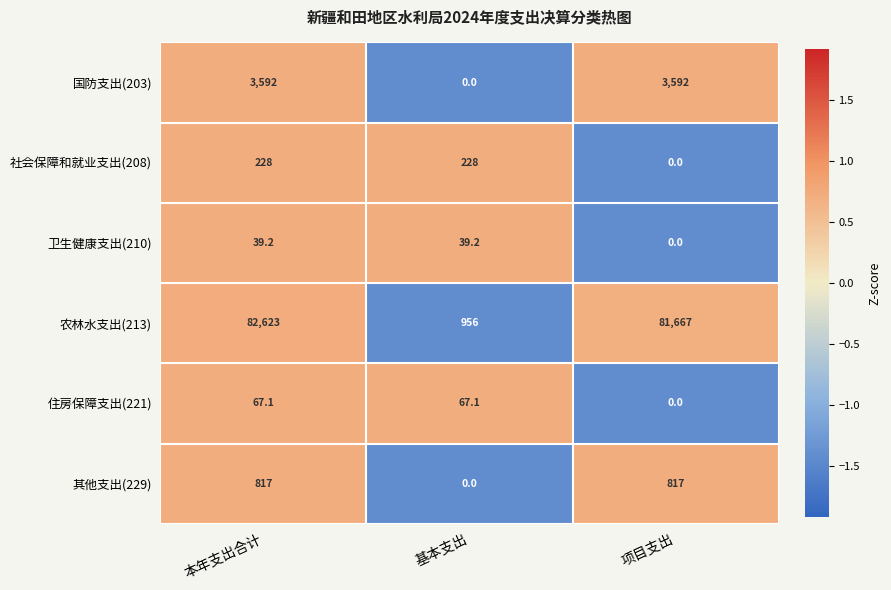

The value of 其他支出(229) at 本年支出合计 is 1064.7. True or false?

False